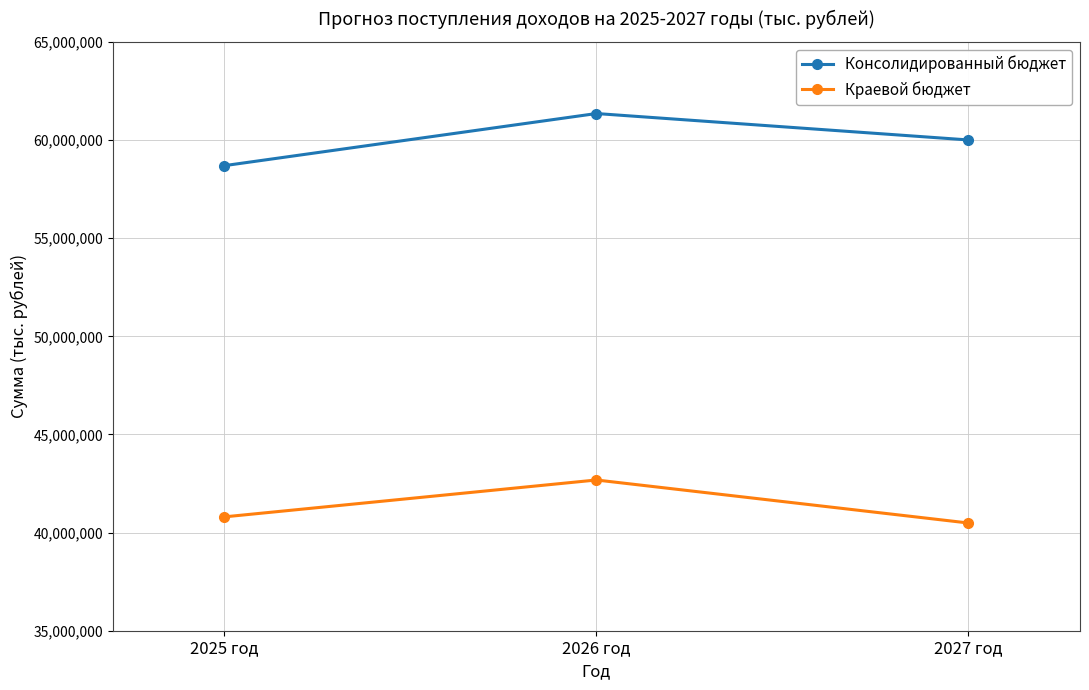

Which series has the widest spread of values?

Консолидированный бюджет